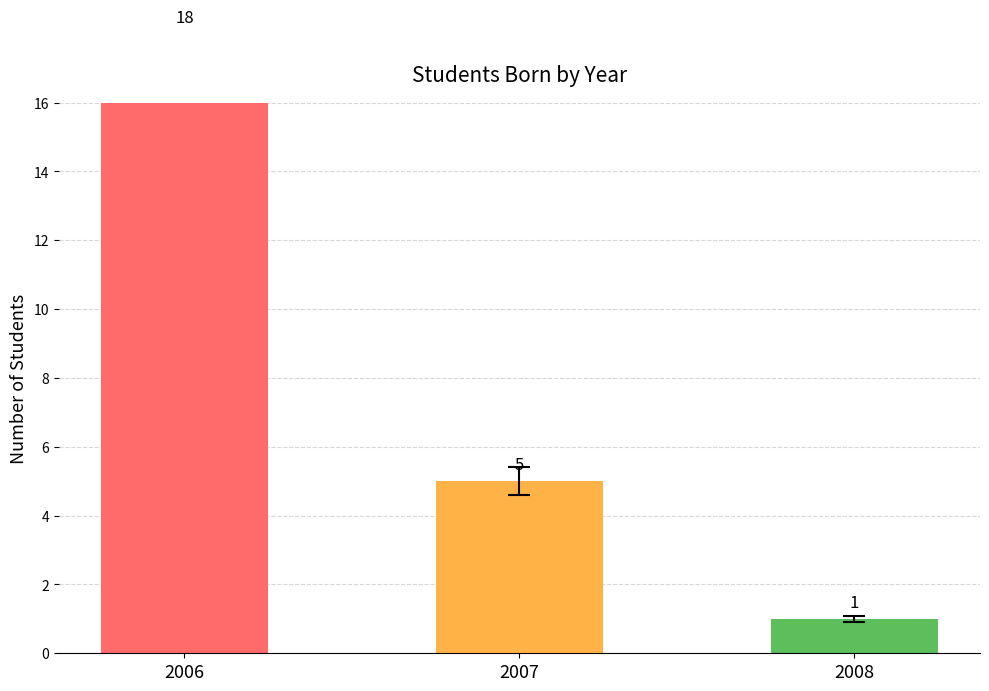

Count the number of values greater than 5.

1